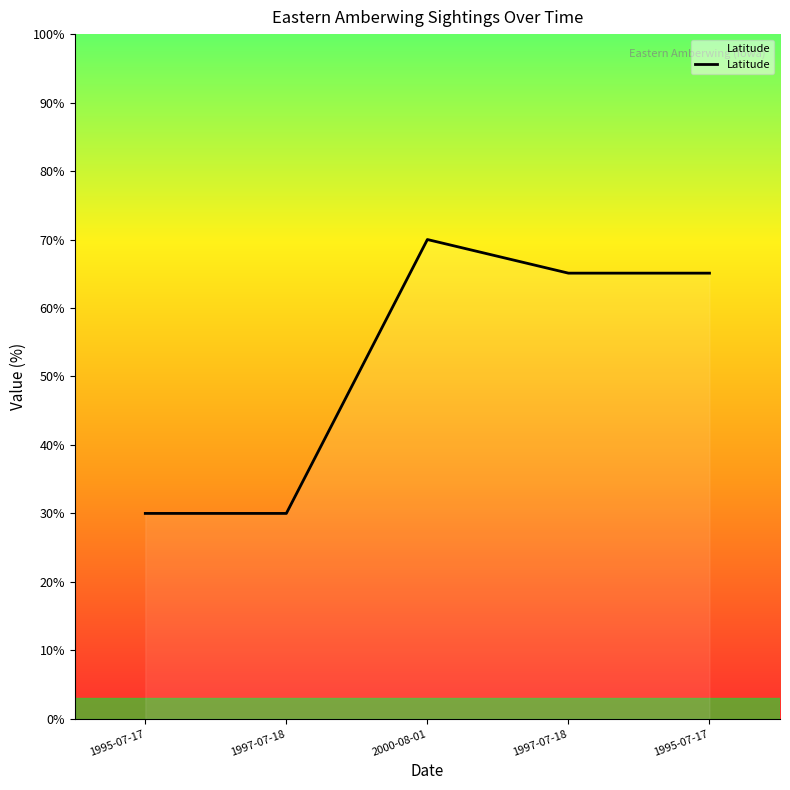

How many values are below 65?

2